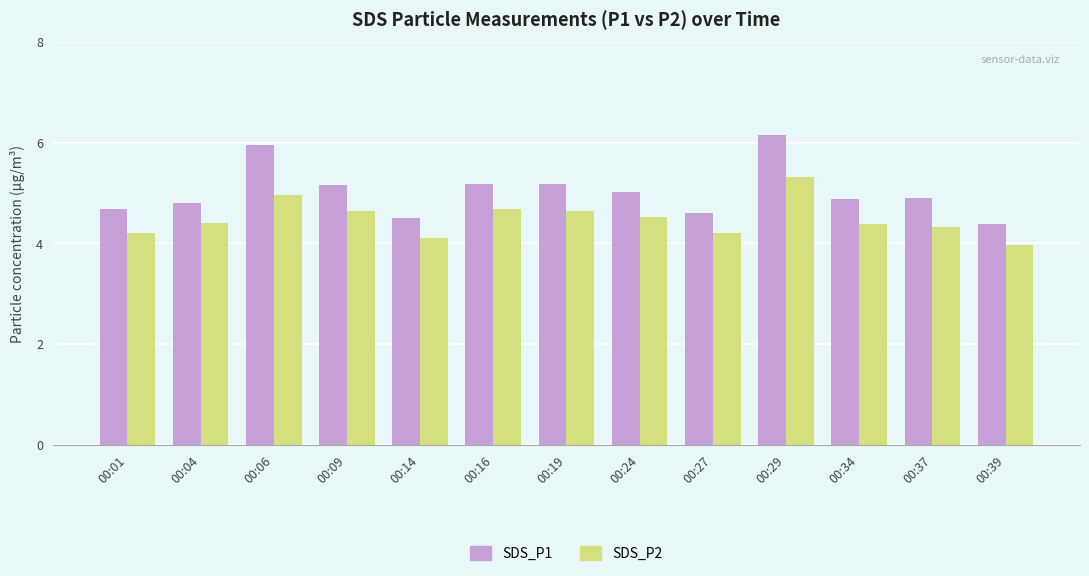

Where does the SDS_P2 series first go above 4?

00:01